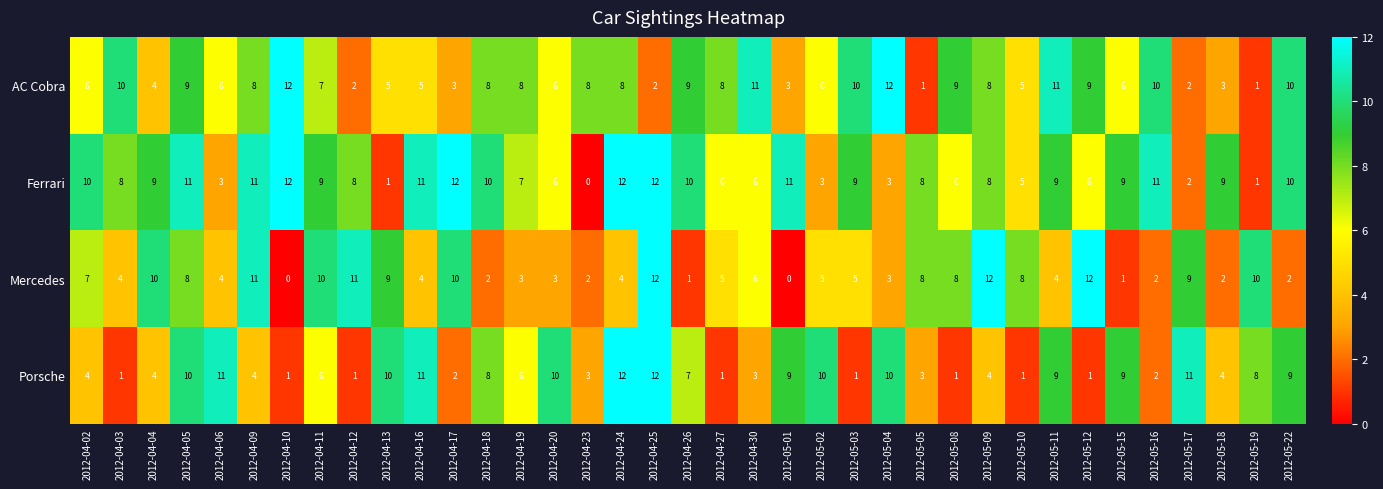

Which series changed the most between 2012-04-02 and 2012-05-19?

Ferrari